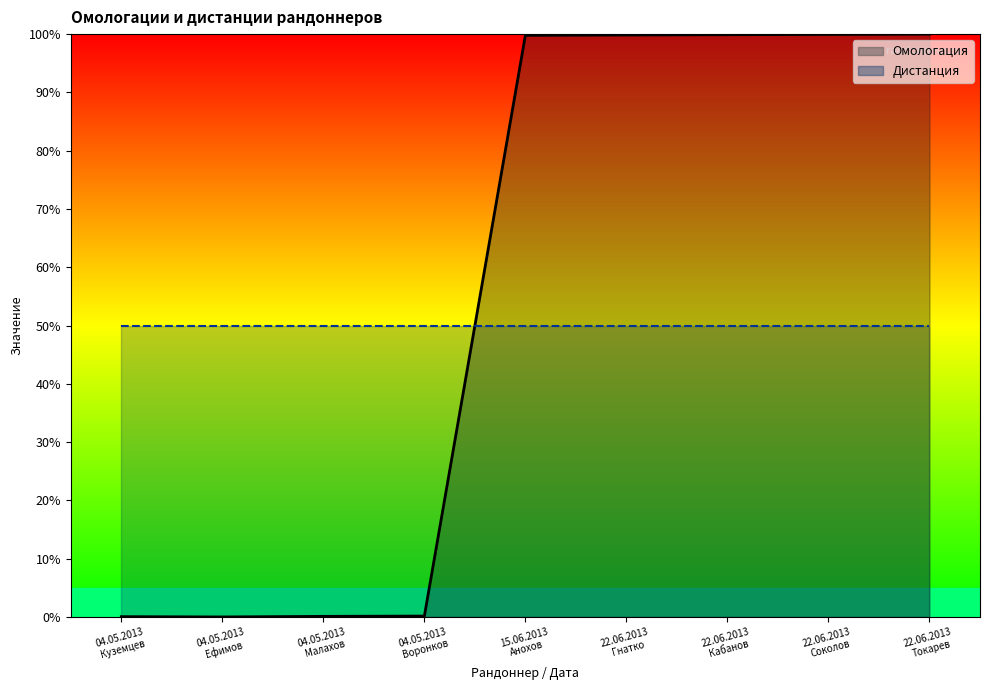

Where is the first local minimum?

04.05.2013
Ефимов